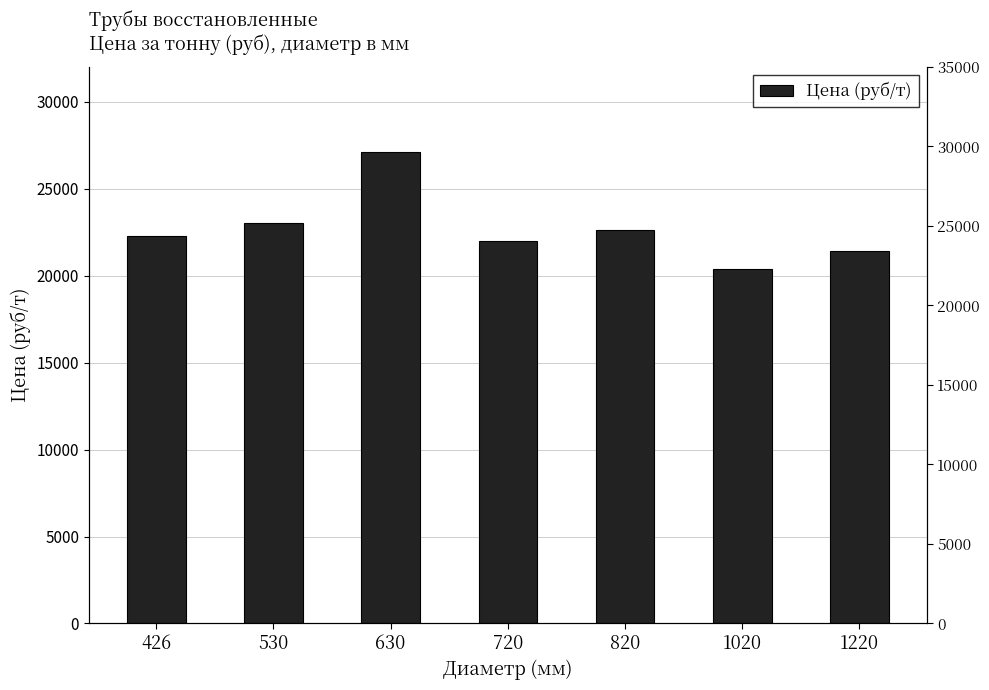

Reading left to right, extract all data points from this chart.

426=22300	530=23000	630=27100	720=22000	820=22600	1020=20400	1220=21400